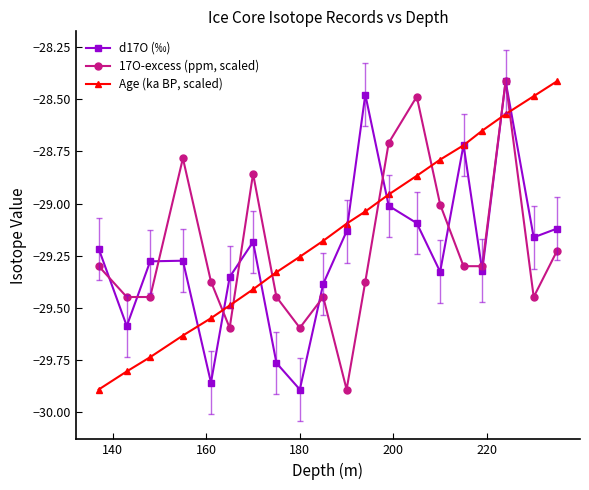

What is the difference between the maximum and minimum values in the 17O-excess (ppm, scaled) series?

1.5